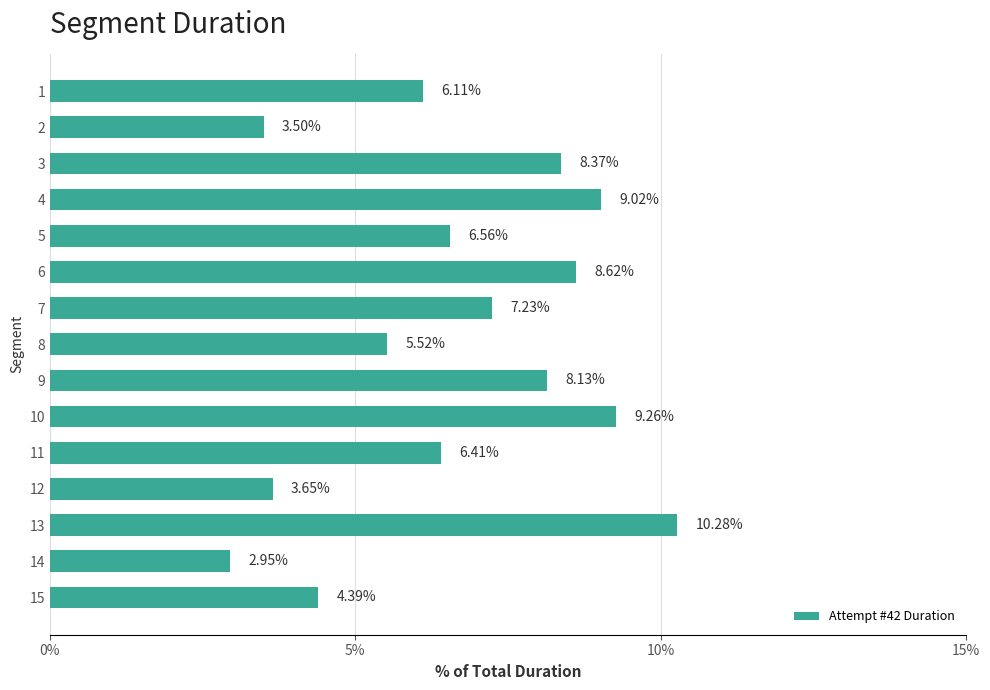

What is the change in value from 6 to 11?

-2.2